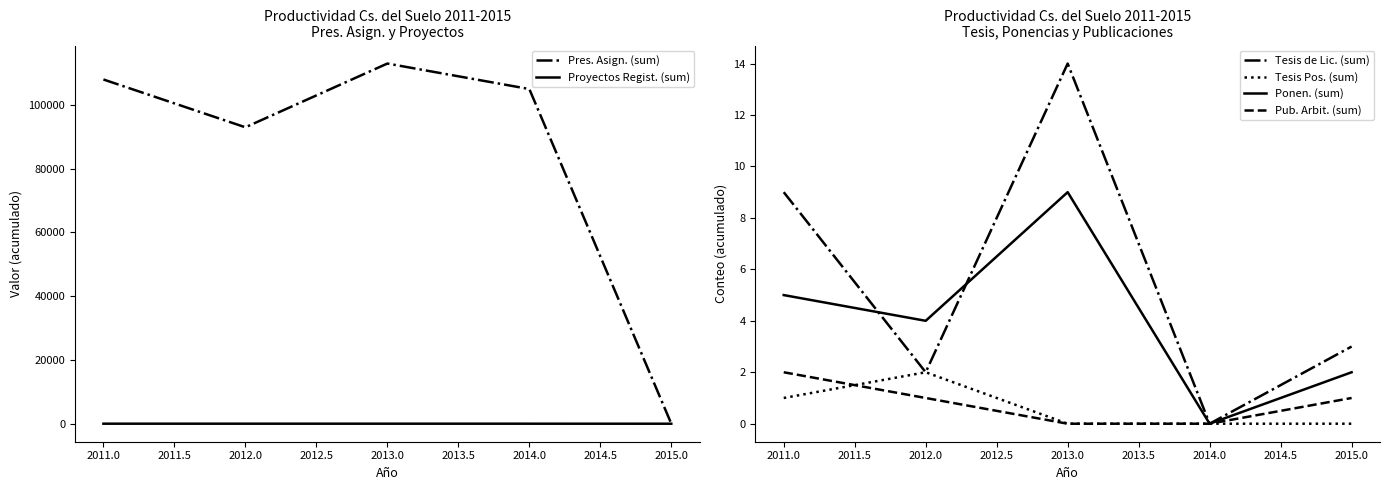

Does the chart display data point markers on the line(s)?

No